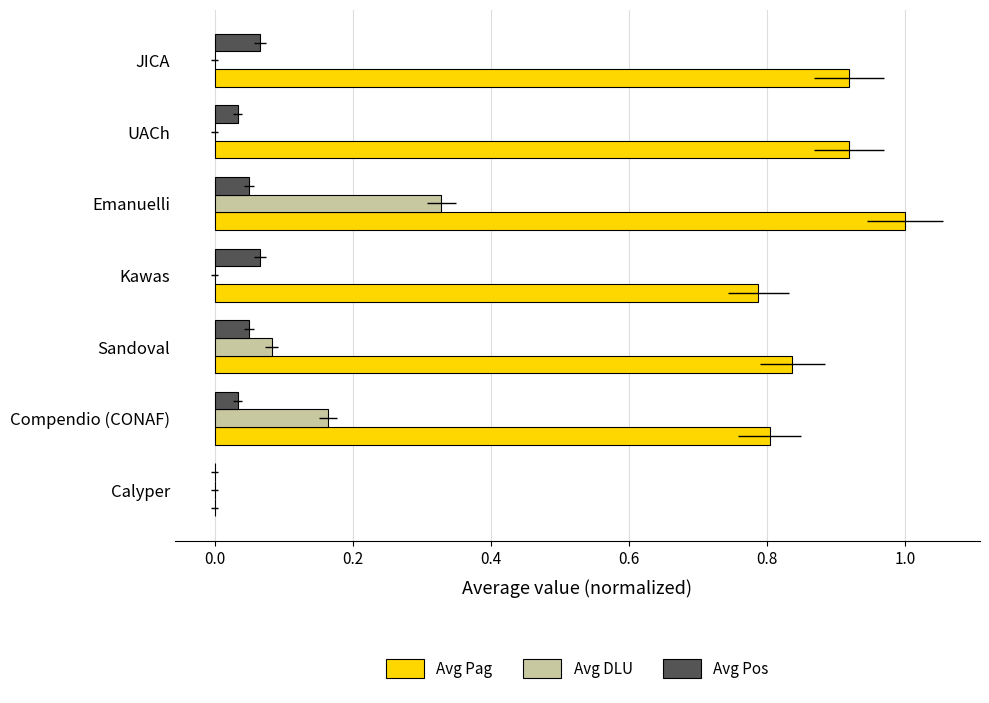

The Avg DLU series shows 0.2 at UACh. True or false?

False